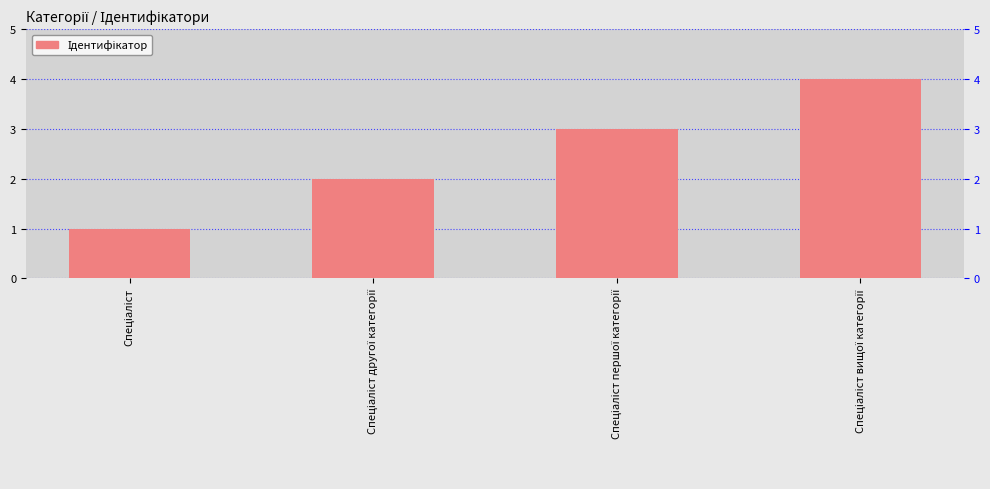

Where does the data first go above 3?

Спеціаліст вищої категорії